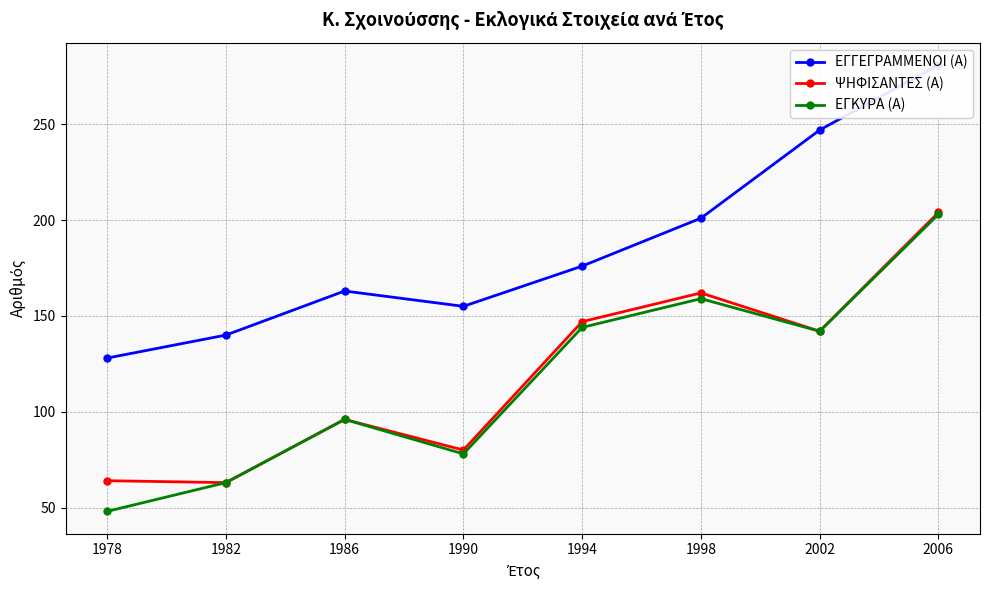

What is the minimum value shown in the chart?

48